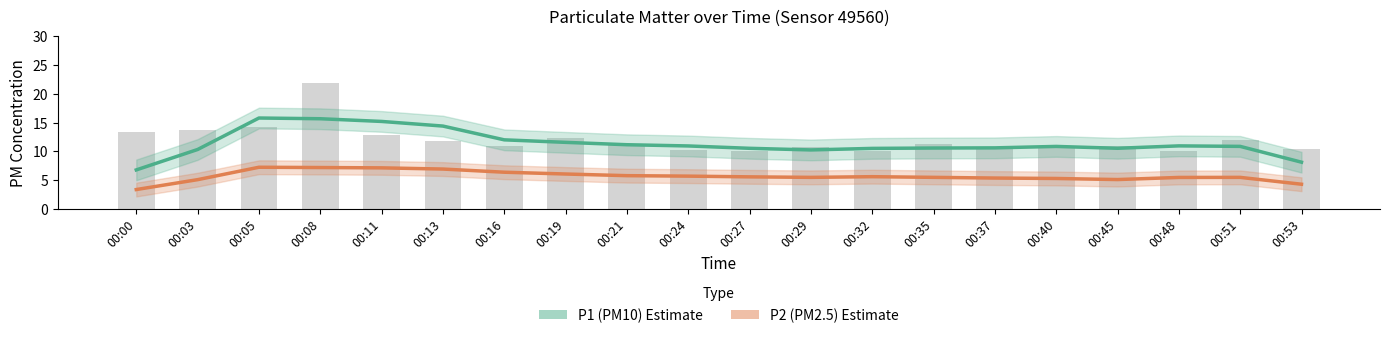

What is the sum of all P2 (PM2.5) values?

114.0